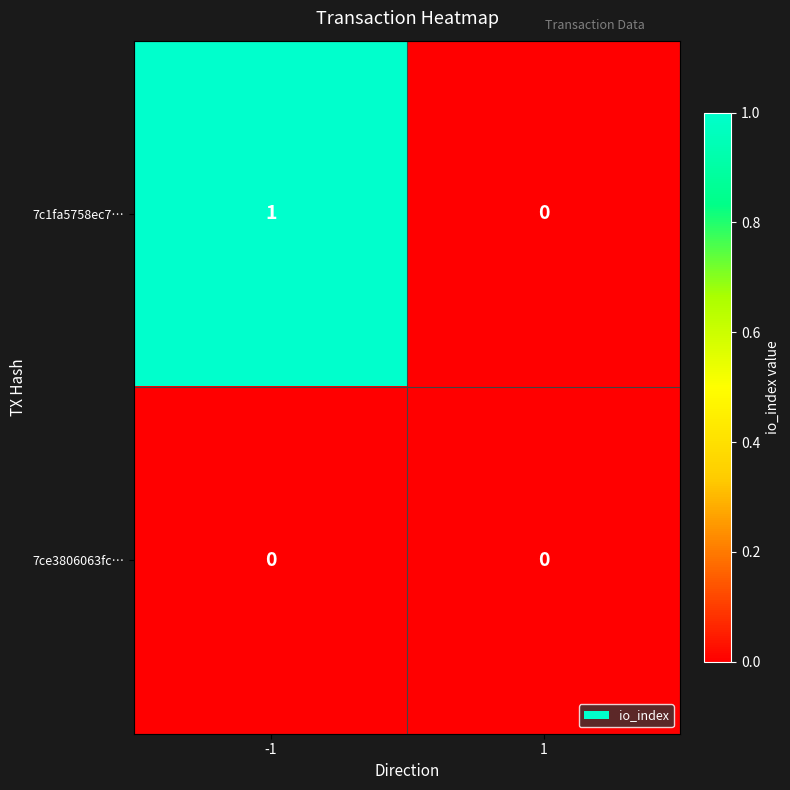

List the series in order of their peak value, lowest first.

7ce3806063fc…, 7c1fa5758ec7…